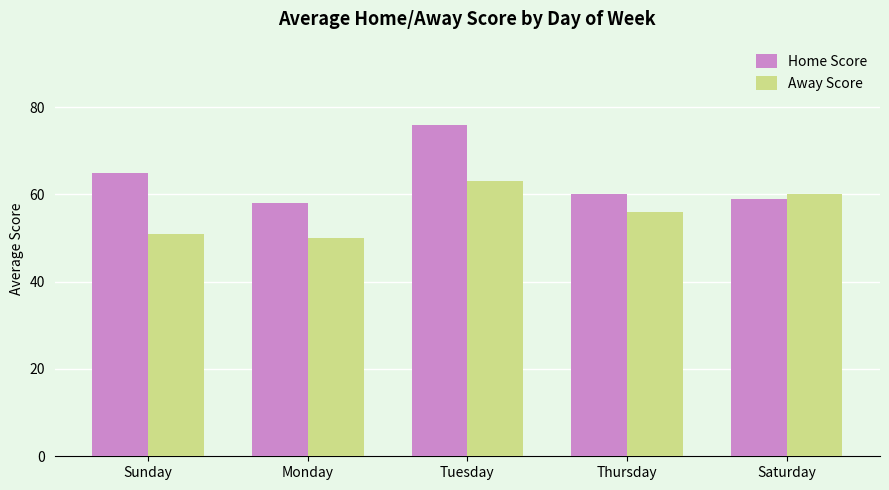

Rank the categories by Home Score value from highest to lowest.

Tuesday, Sunday, Thursday, Saturday, Monday